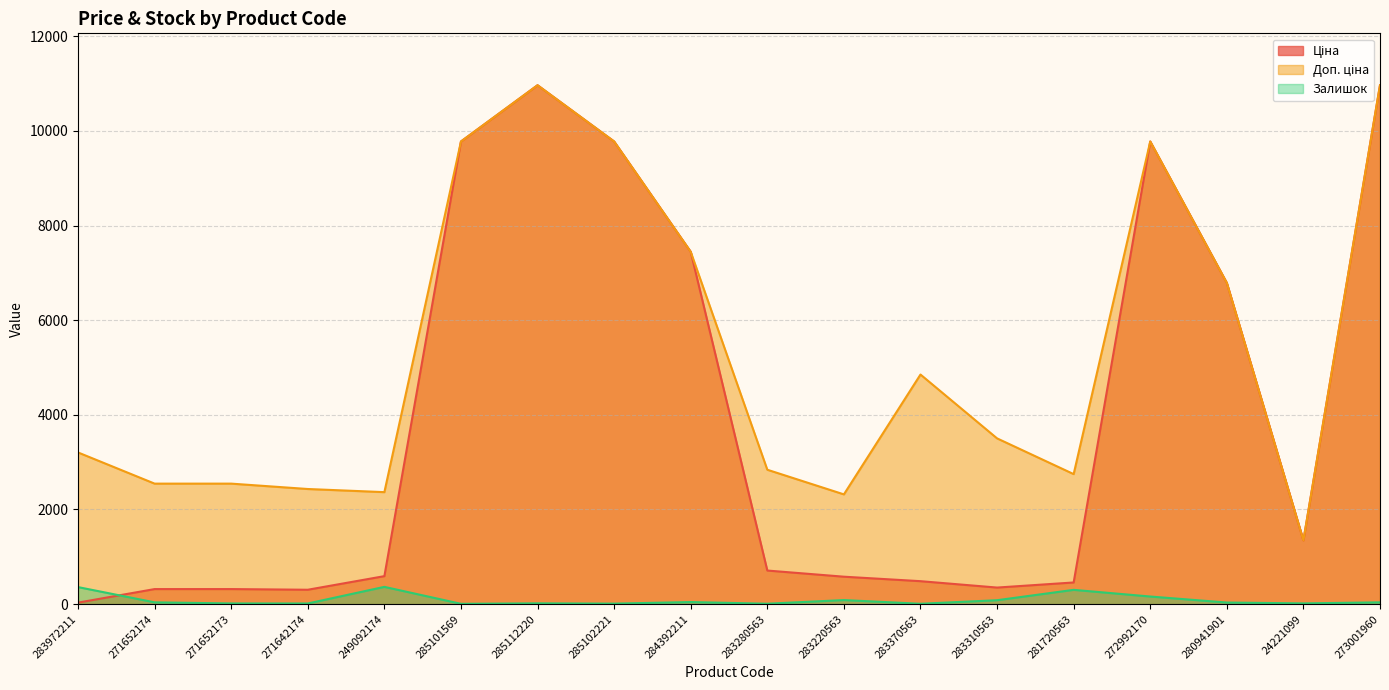

What is the difference between the maximum and minimum values in the Залишок series?

358.0